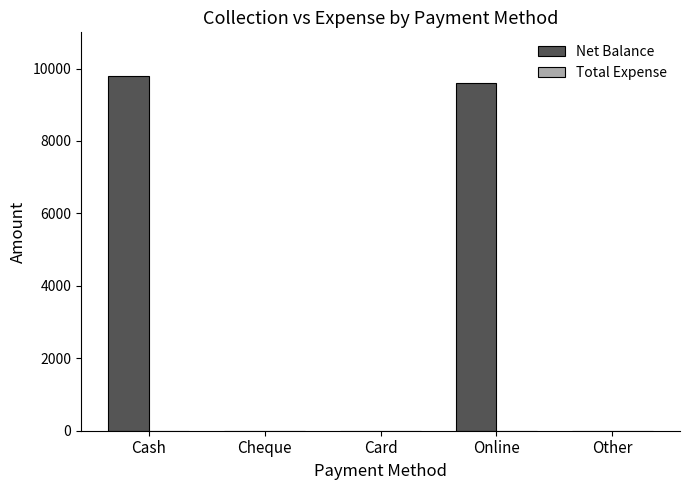

Between Cash and Cheque, which is larger?

Cash